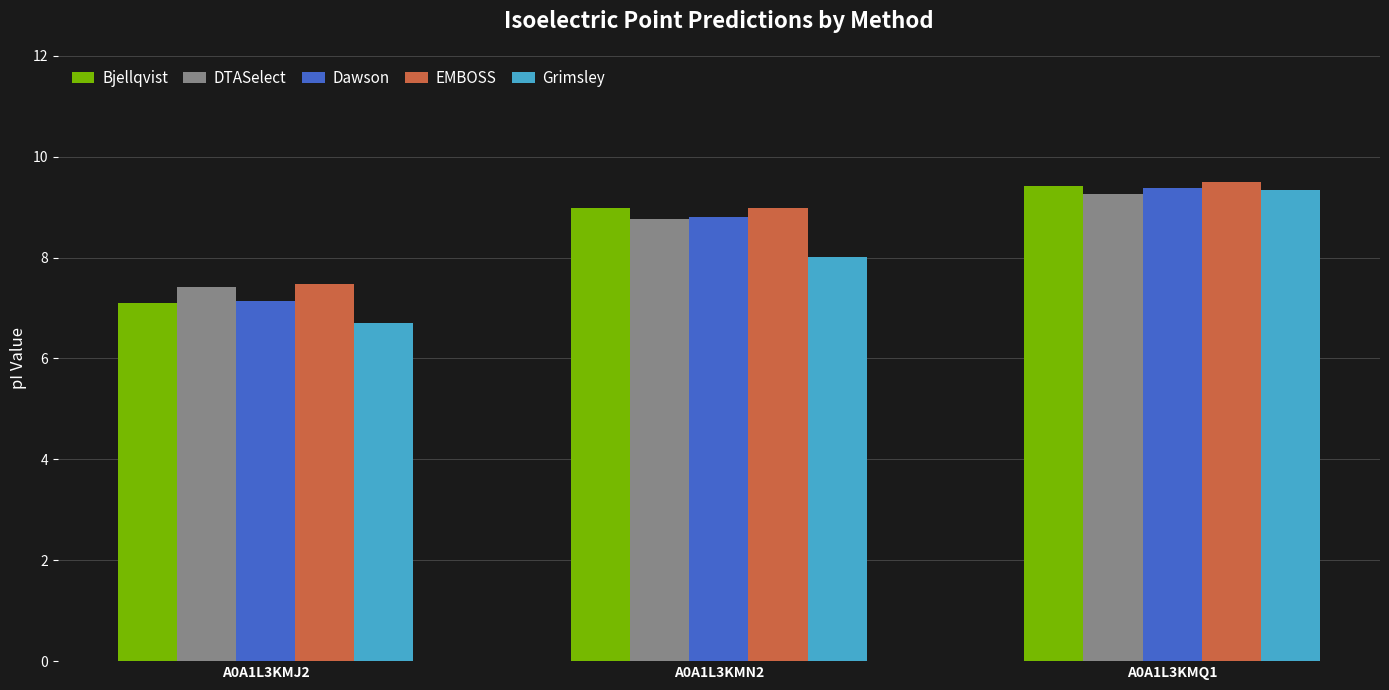

What is the difference between the EMBOSS values at A0A1L3KMN2 and A0A1L3KMQ1?

0.5